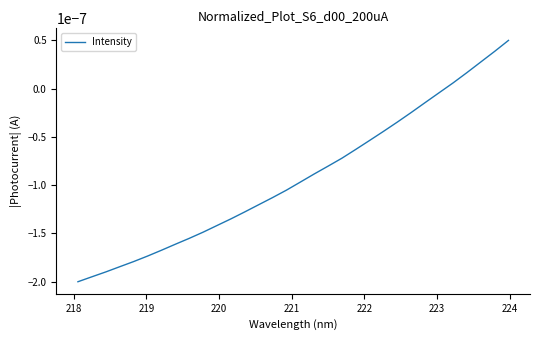

Does the chart display data point markers on the line(s)?

No